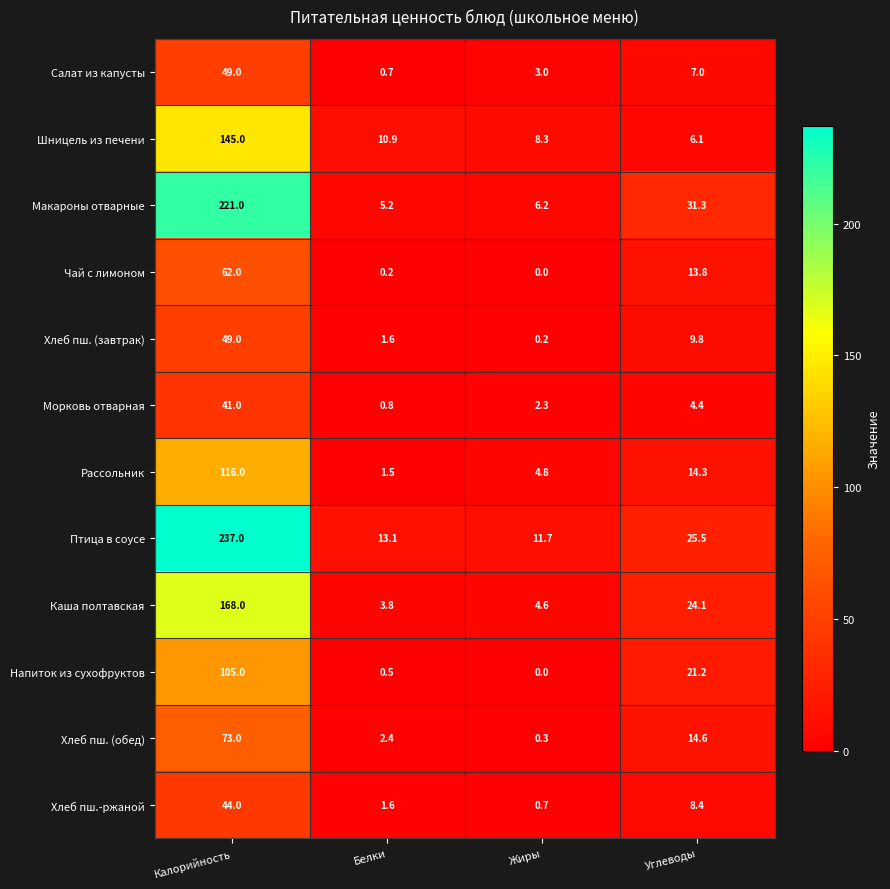

At which category is the sum across all series the highest?

Калорийность